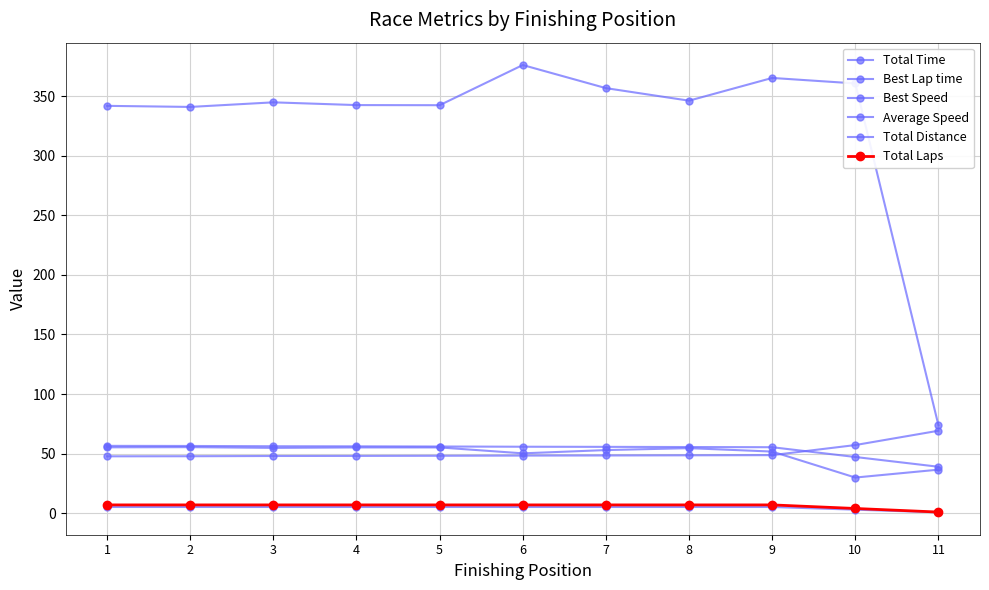

True or false: Average Speed has more than 2 interior local peaks.

True